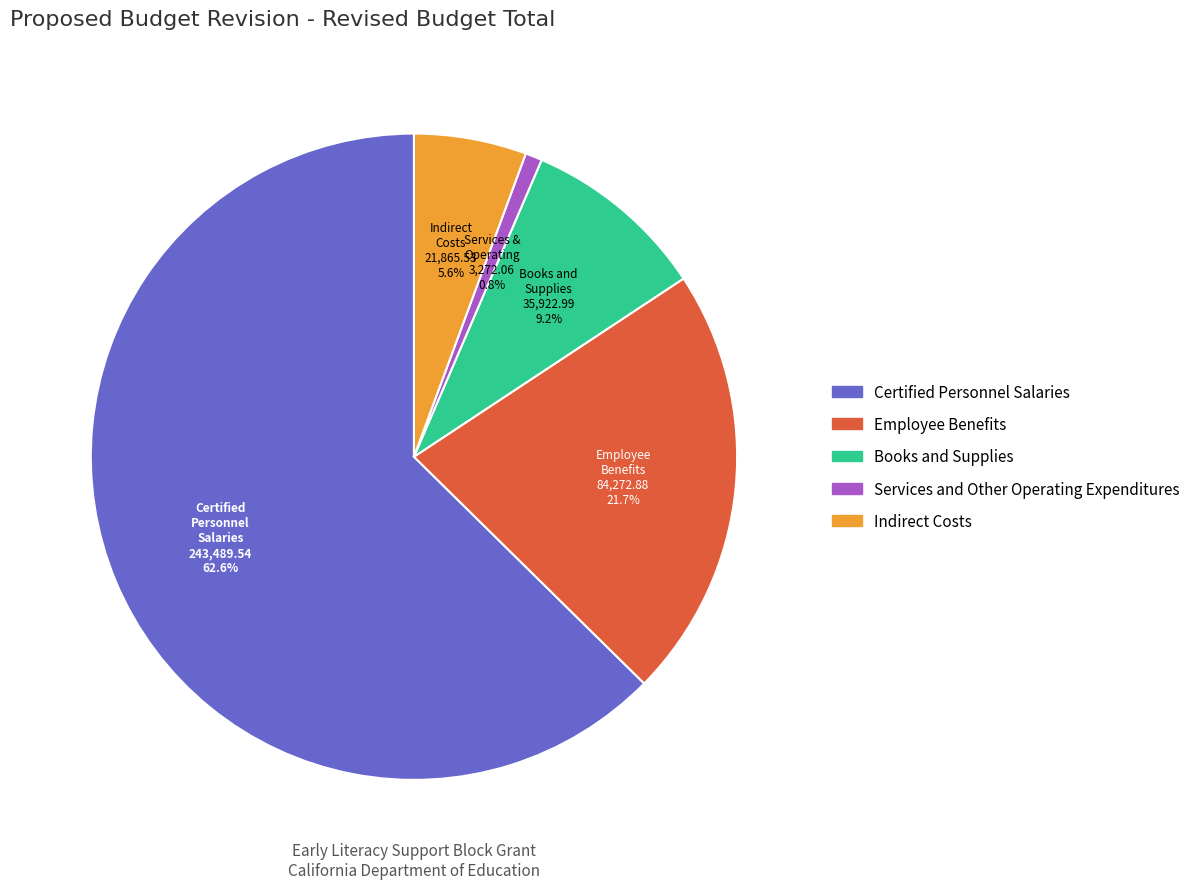

Between Books and Supplies and Services and Other Operating Expenditures, which is larger?

Books and Supplies